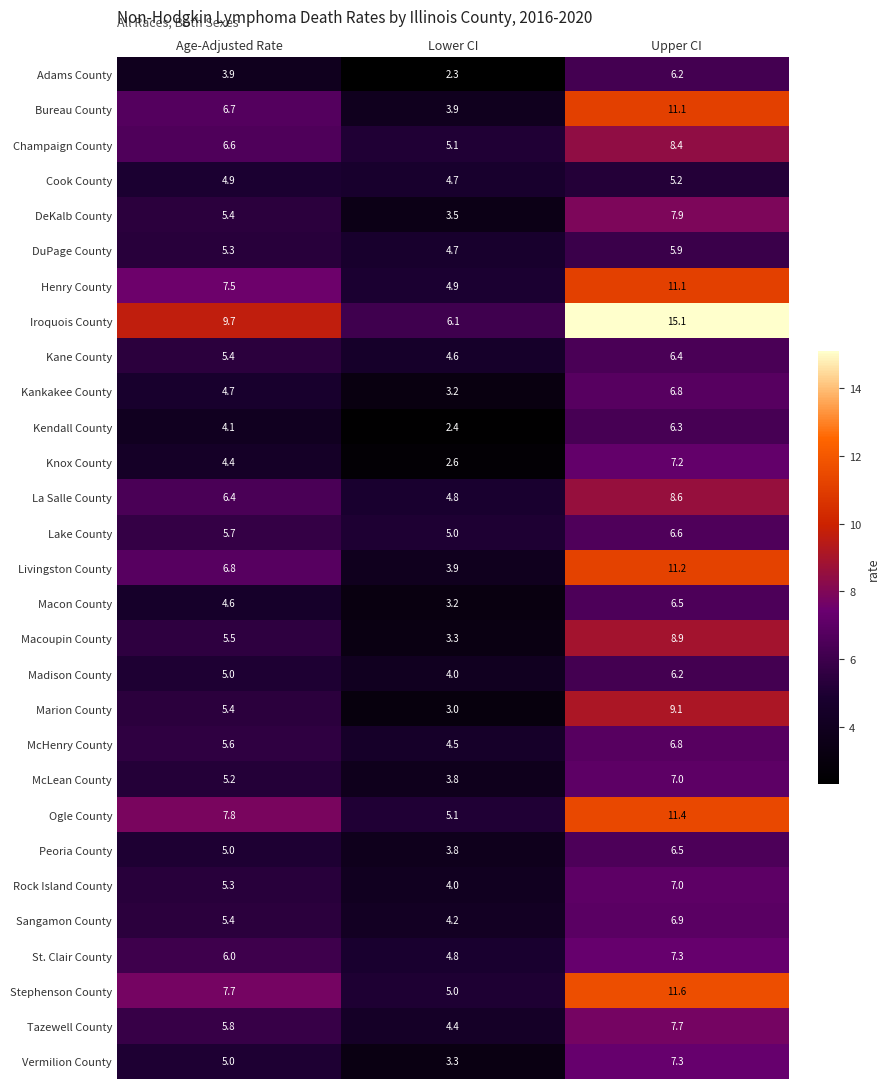

At how many categories does at least one series exceed 3?

3